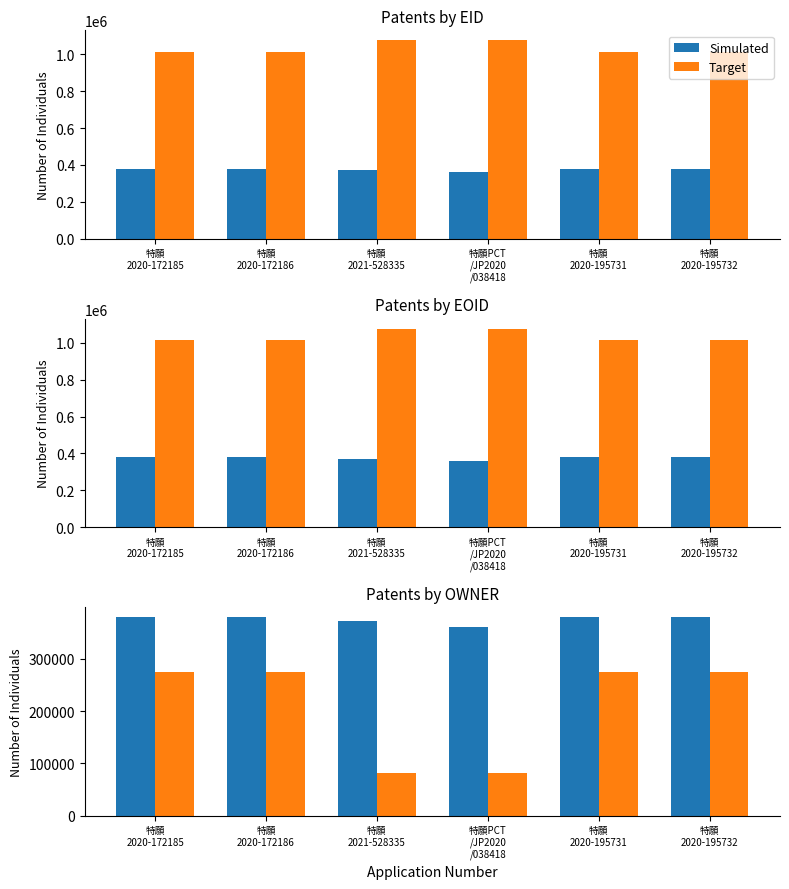

At how many categories does at least one series exceed 369076?

5